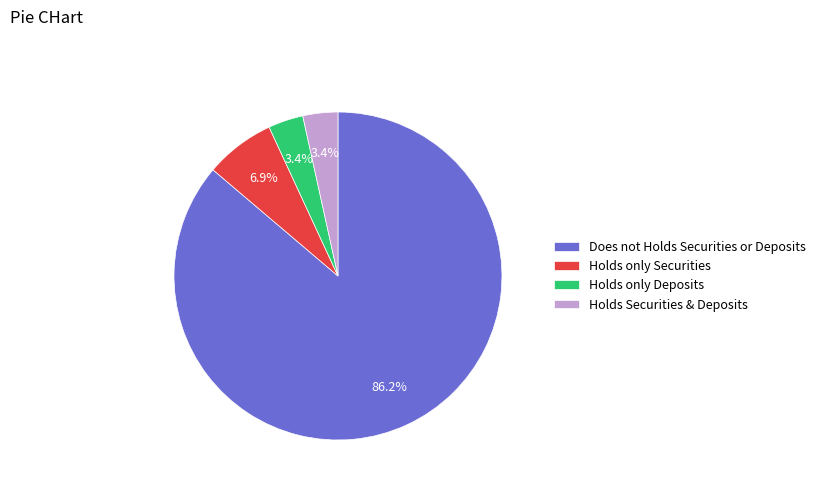

Which category has the biggest portion of the pie?

Does not Holds Securities or Deposits